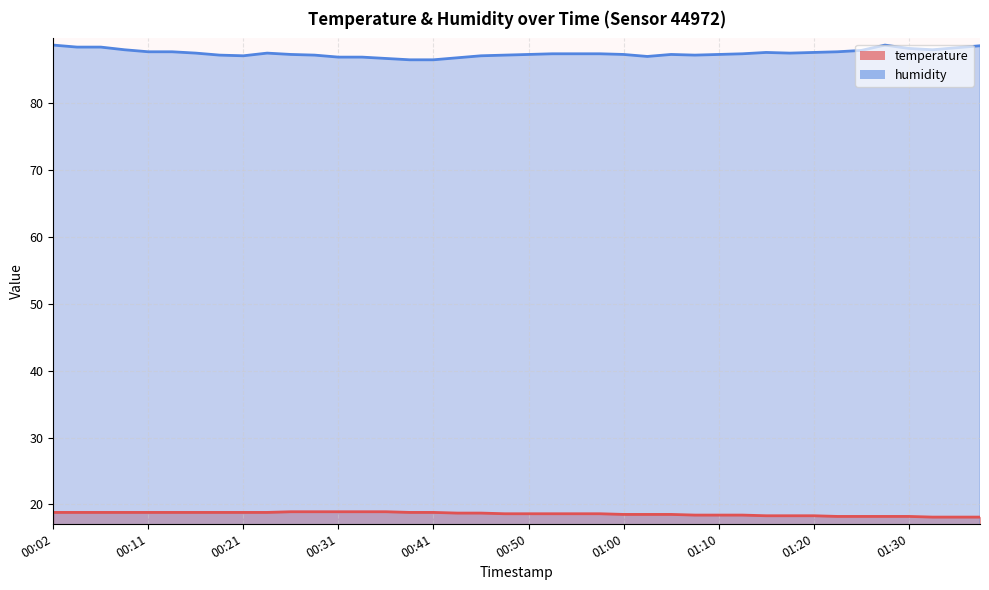

Read the temperature value at 00:45.

18.7